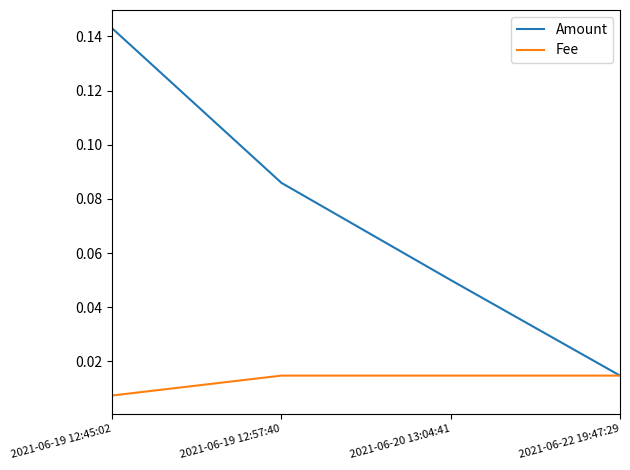

Which series has the widest spread of values?

Amount